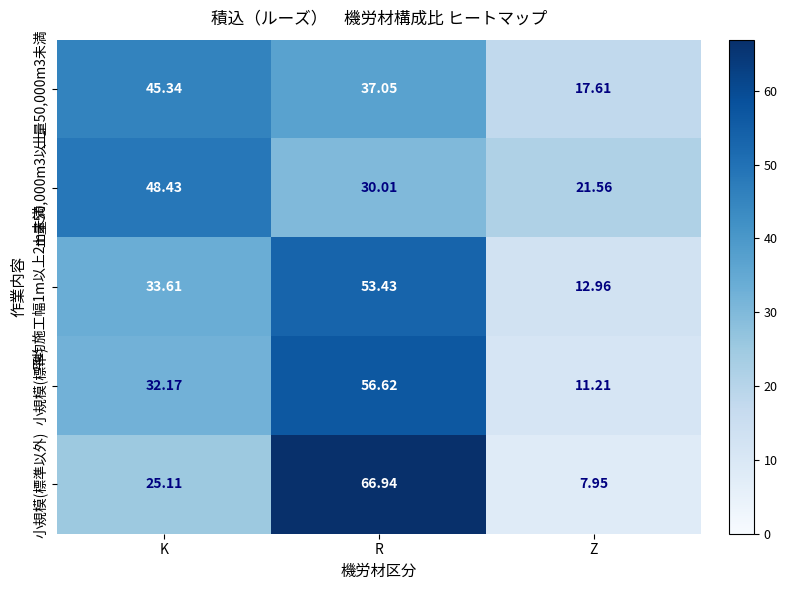

At which label does 土量50,000m3未満 reach its peak?

K